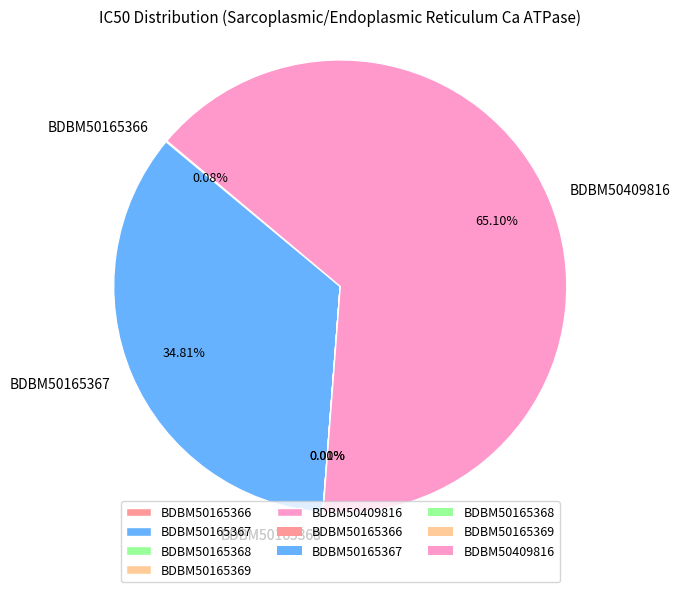

Does BDBM50409816 account for over 50% of the chart?

Yes